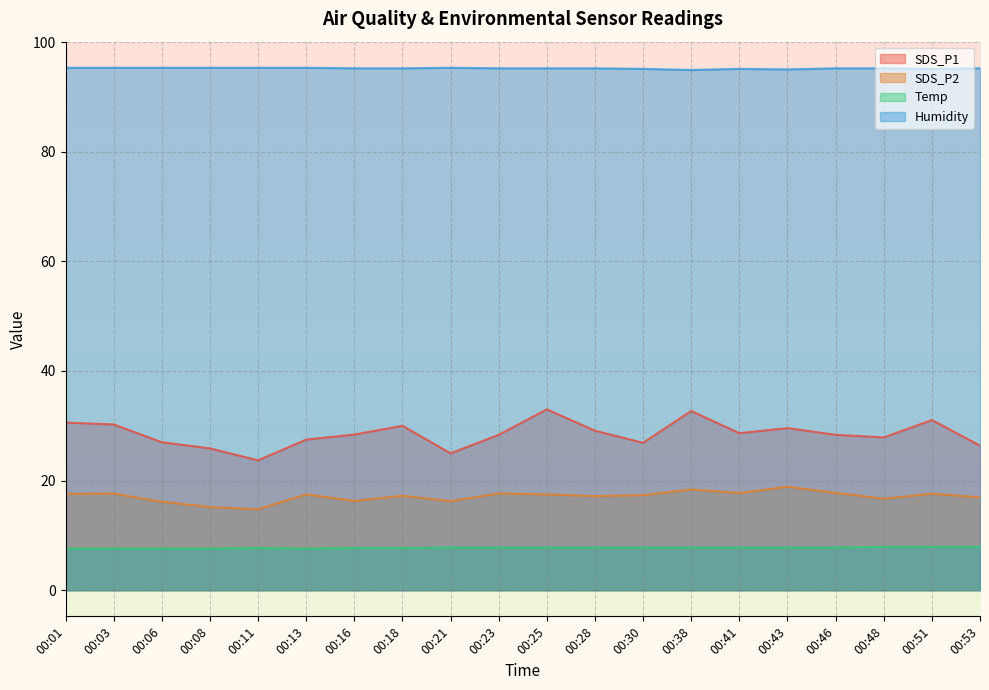

The Temp series shows 7.8 at 00:43. True or false?

True